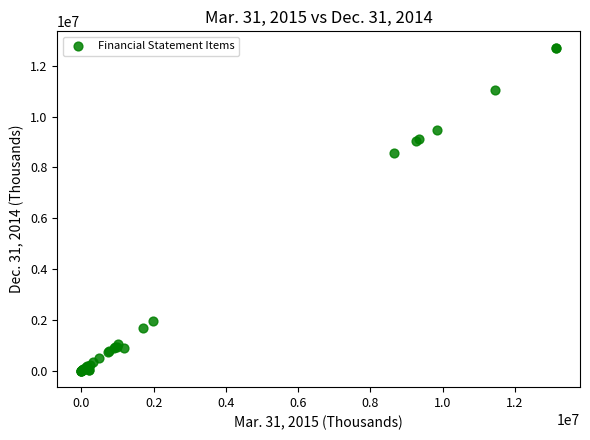

What Y value in the scatter plot is closest to 6354742?

8583329